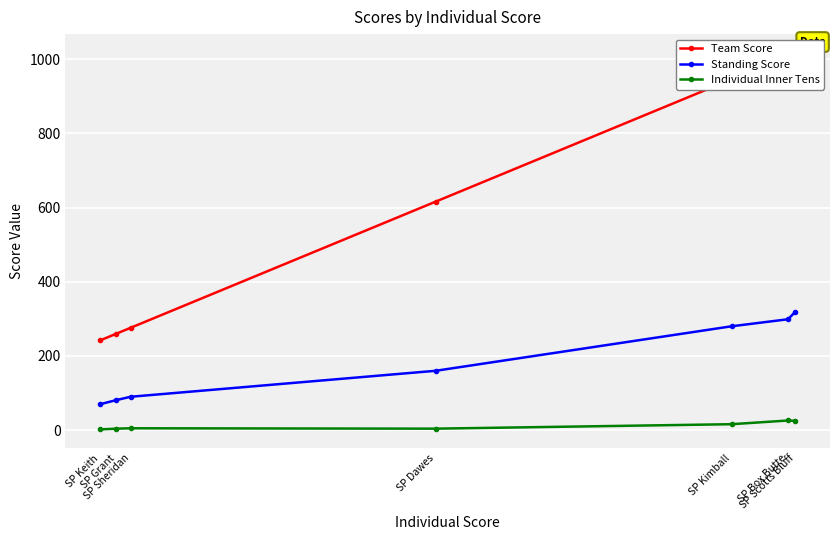

At how many categories does at least one series exceed 470?

4